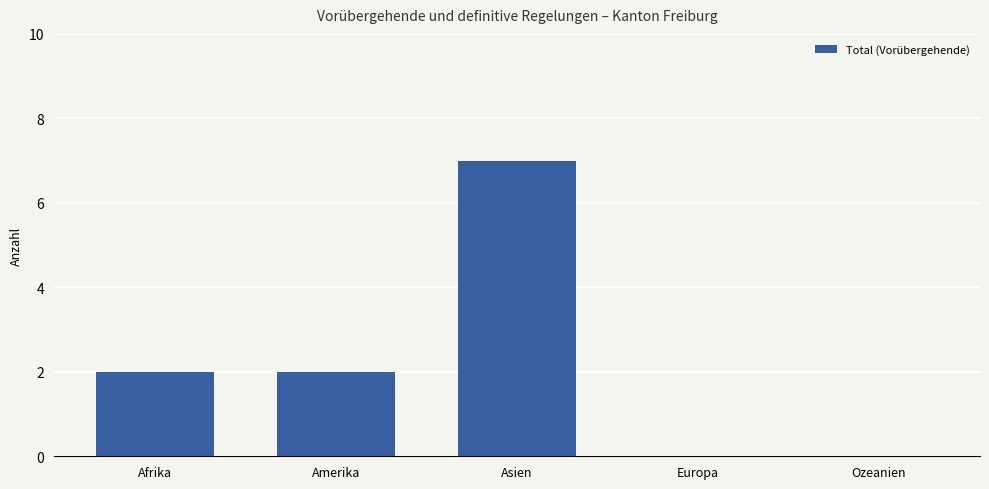

What is the ratio of the value at Asien to the value at Afrika?

3.5